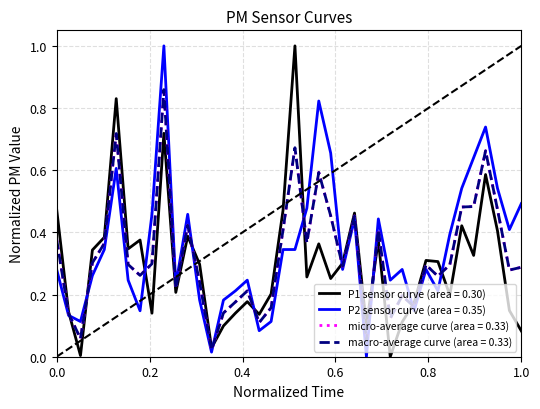

Does the chart display data point markers on the line(s)?

No